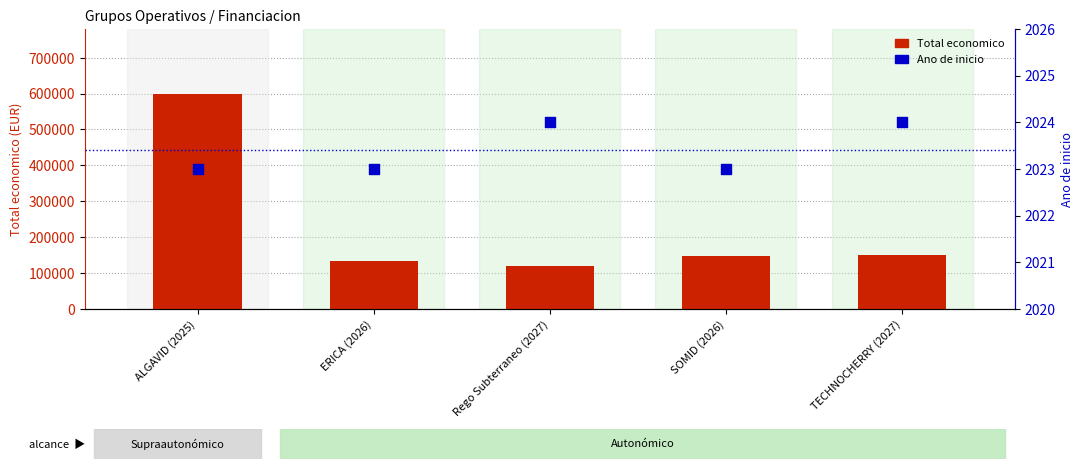

At which category is the sum across all series the highest?

ALGAVID (2025)